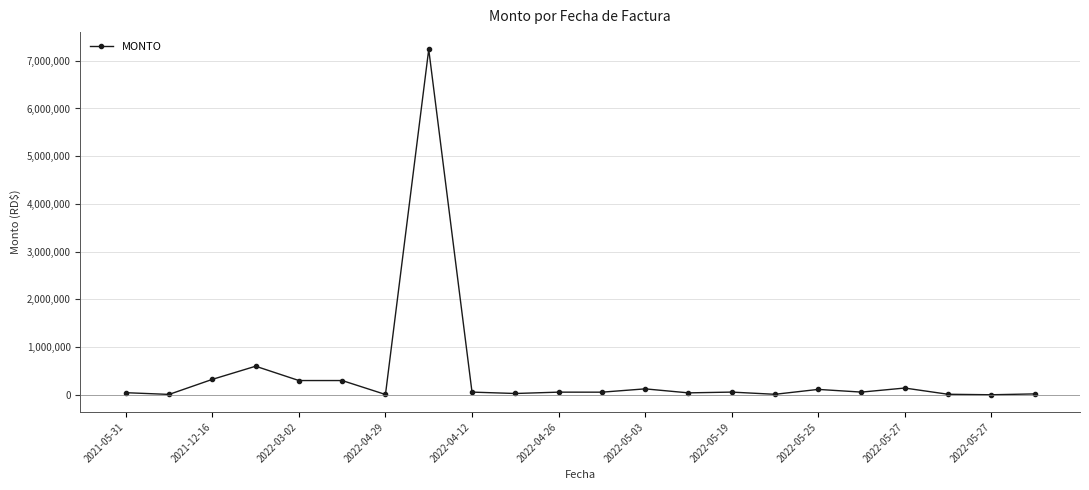

What is the difference between the second highest and second lowest values?

592200.0